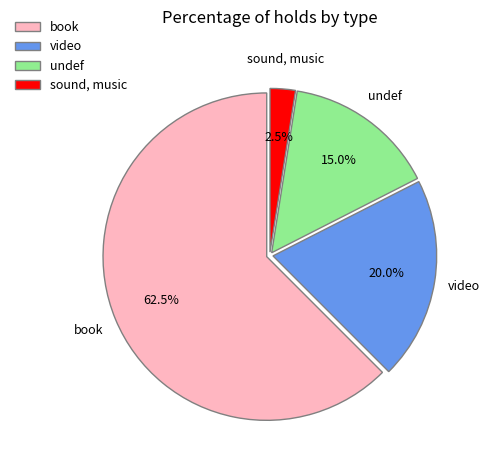

To the nearest percent, what portion does undef represent?

15%